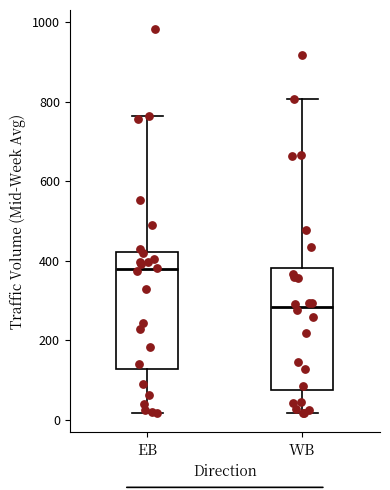

Which box's median line is the lowest?

WB